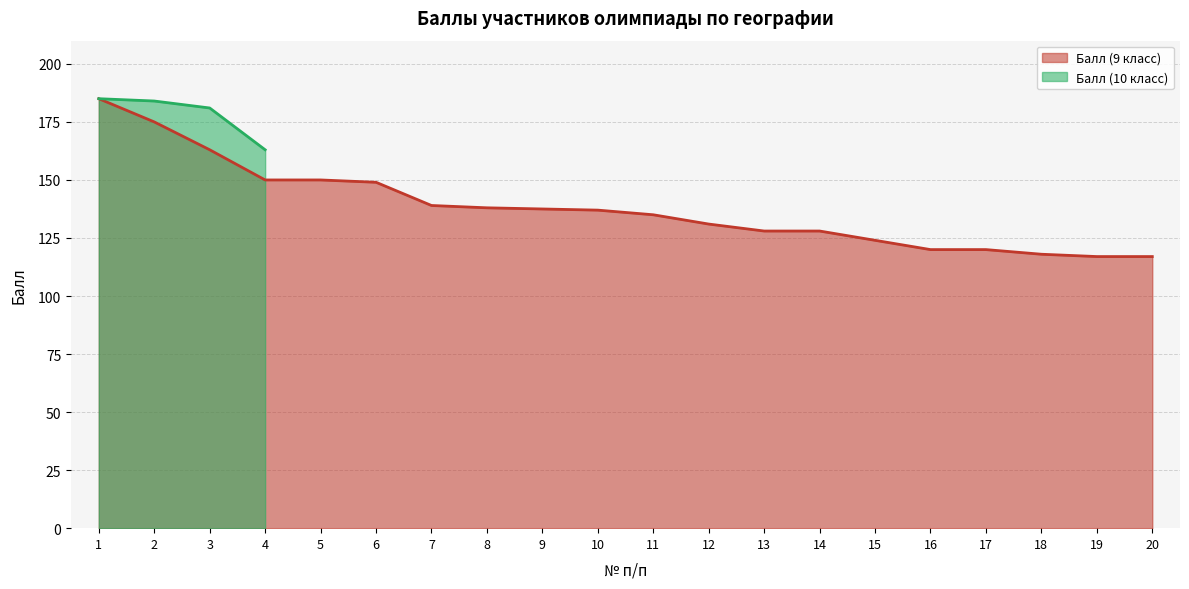

What is the highest value of the Балл (9 класс) series?

185.0